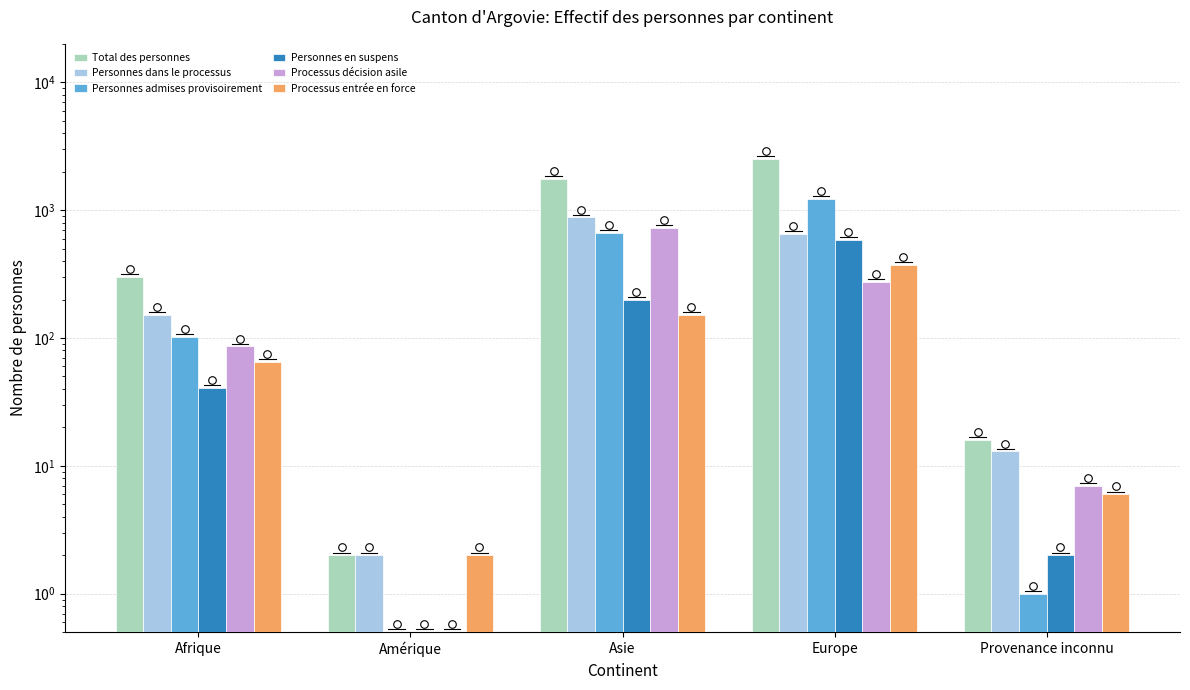

Which series has the largest total across all categories?

Total des personnes